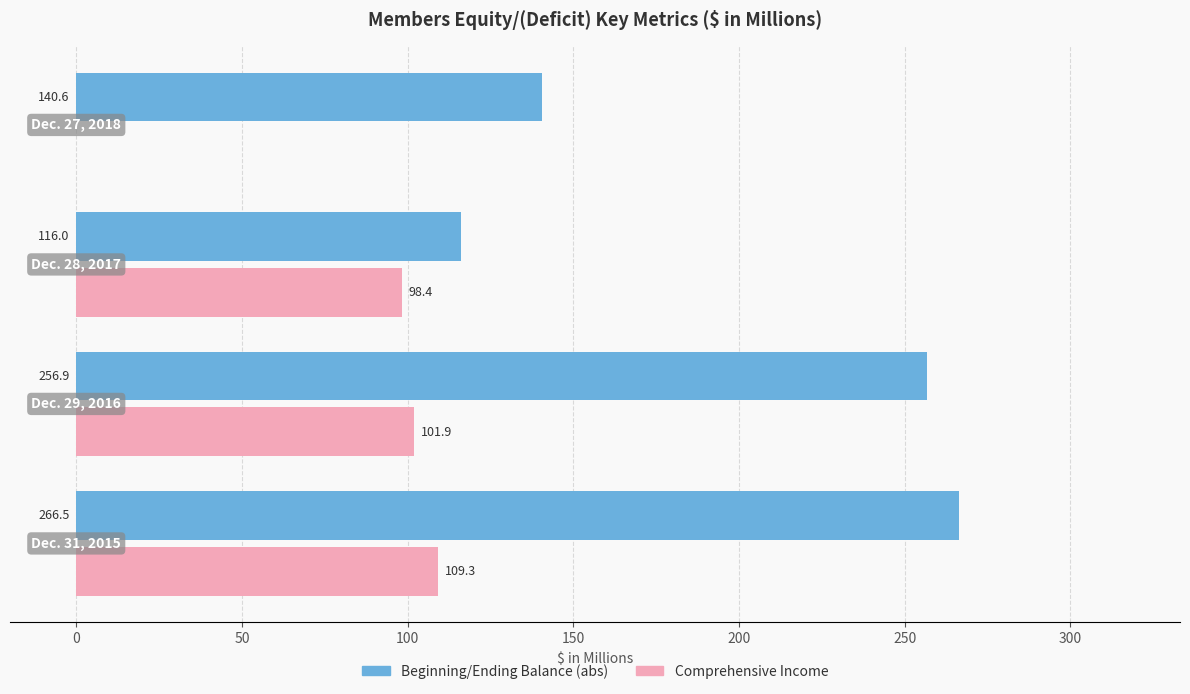

How many values in Comprehensive Income are above zero?

3